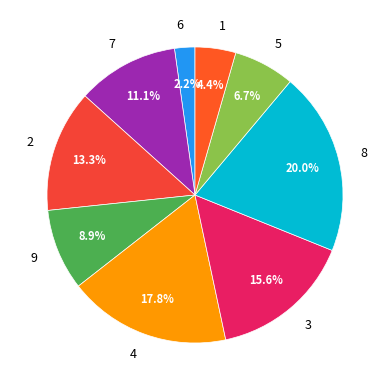

The 8 slice represents 30% of the pie. True or false?

False